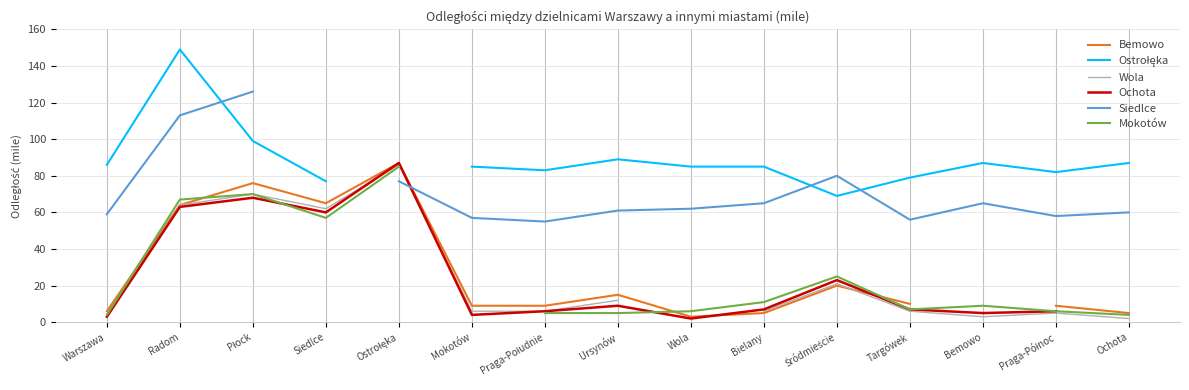

List the series in order of their peak value, highest first.

Ostrołęka, Siedlce, Bemowo, Ochota, Wola, Mokotów